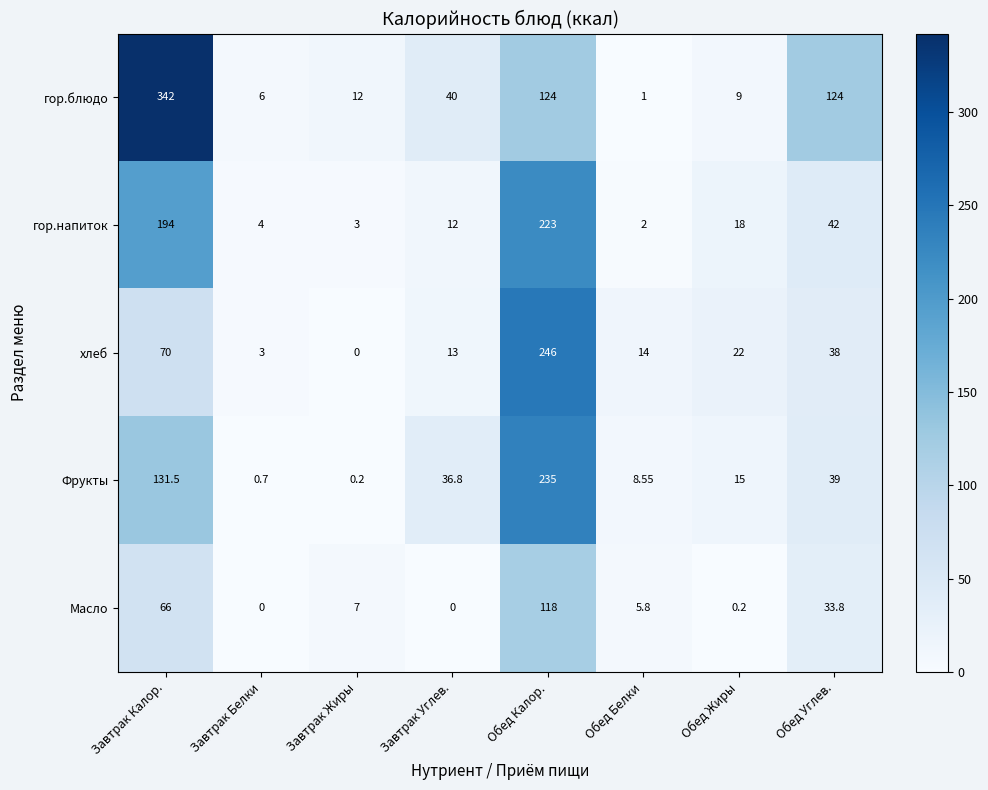

At how many categories does at least one series exceed 153?

2